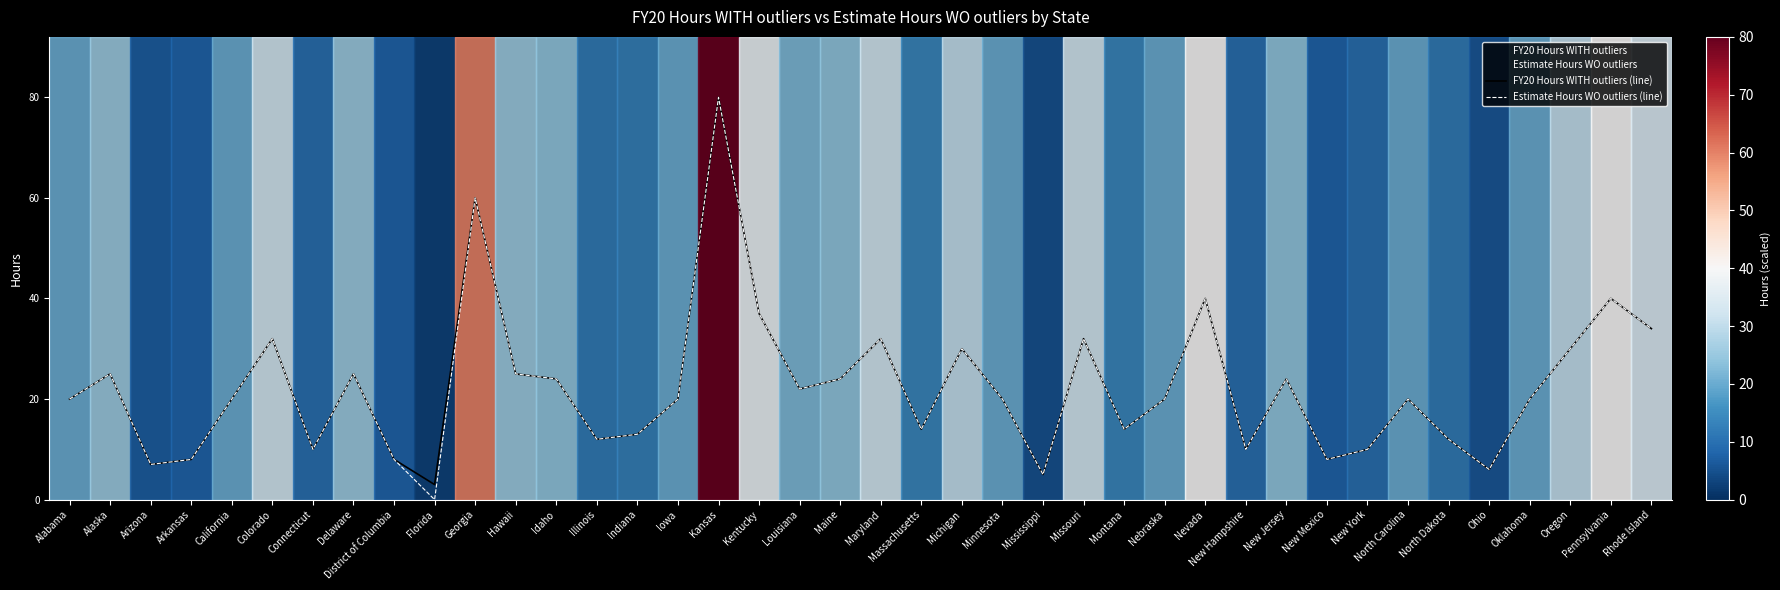

True or false: FY20 Hours WITH outliers (line) and Estimate Hours WO outliers (line) cross at least once.

False